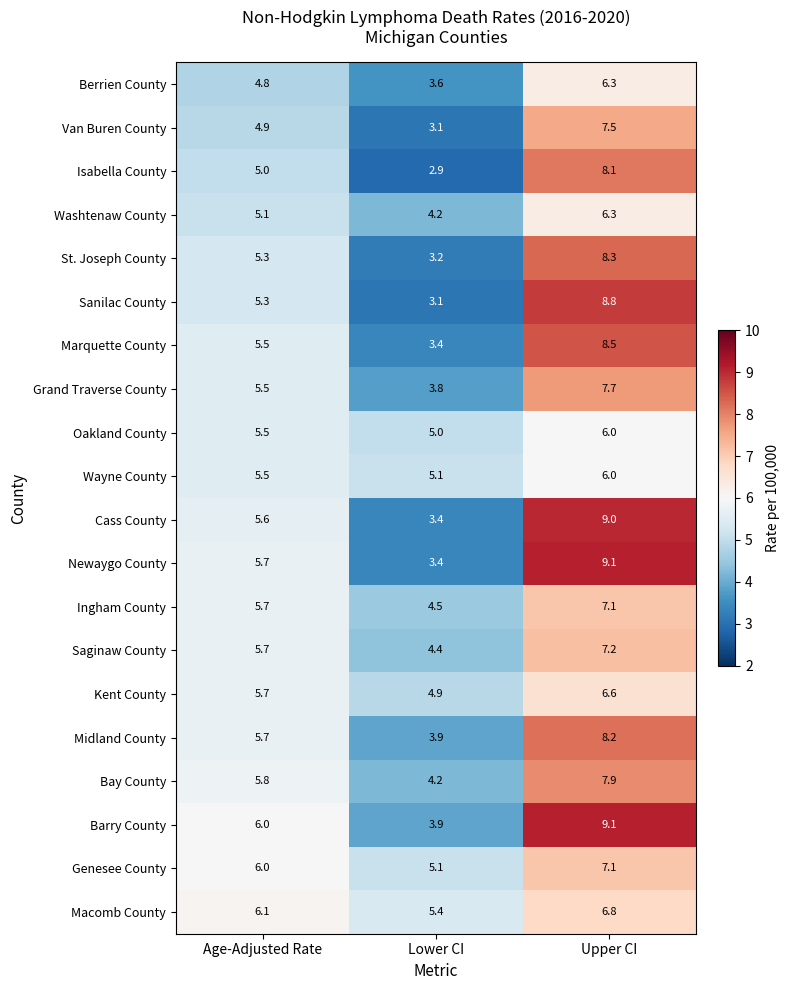

Which series has the largest total across all categories?

Barry County